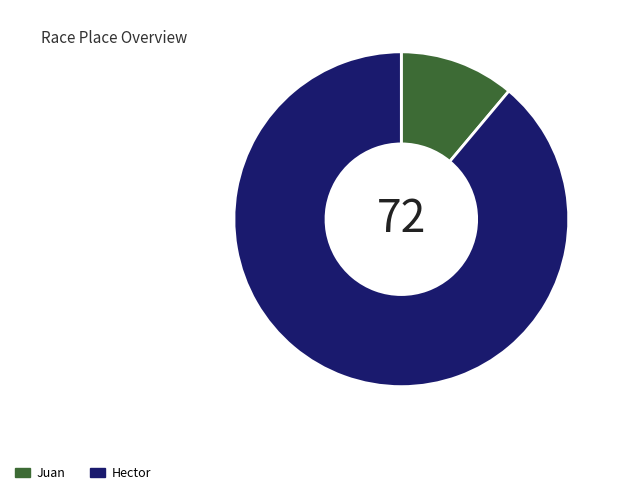

Rank the categories by value from highest to lowest.

Hector, Juan